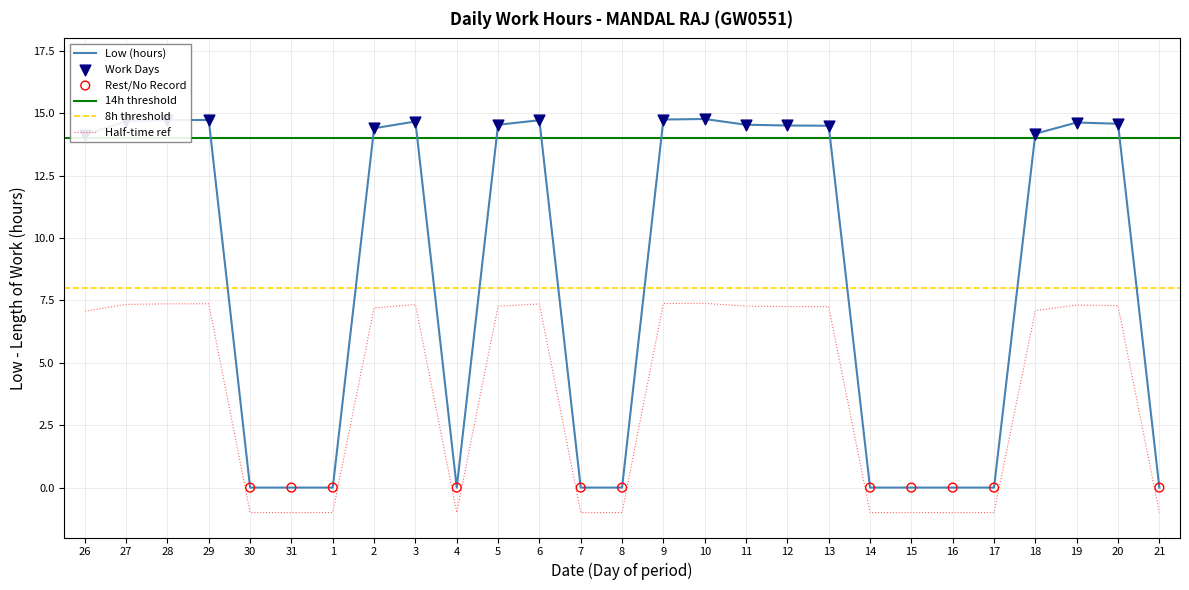

What is the change in value from 1 to 11?

+14.5